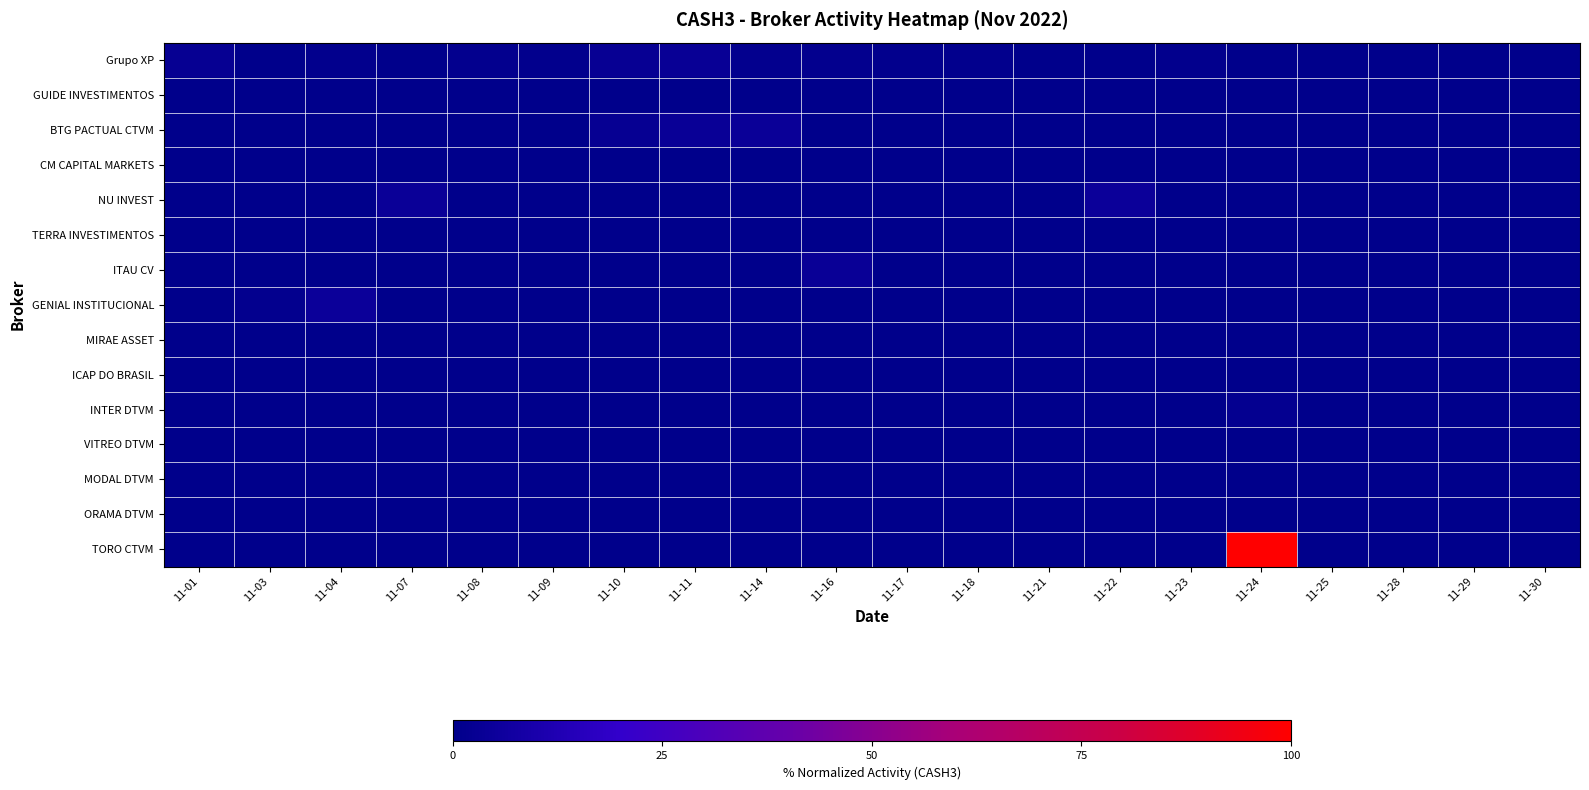

Which label corresponds to the smallest value in the chart?

11-21